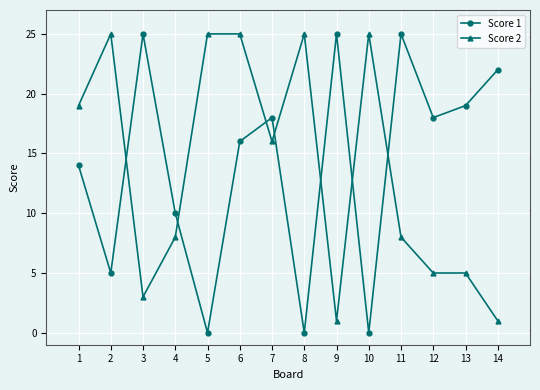

Does the chart display data point markers on the line(s)?

Yes